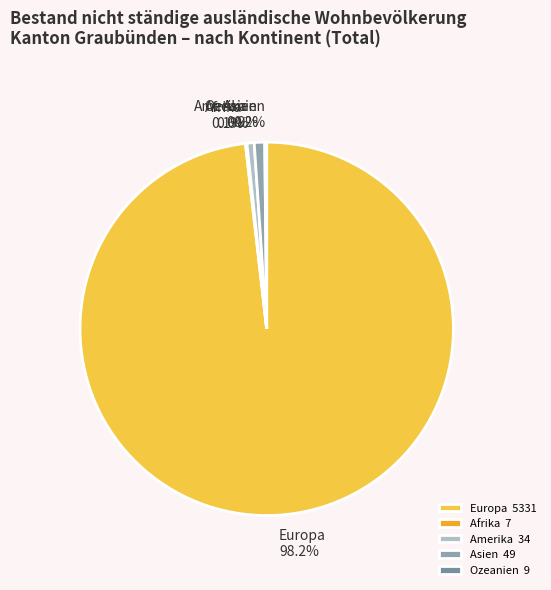

Does Amerika represent more than half of the total?

No